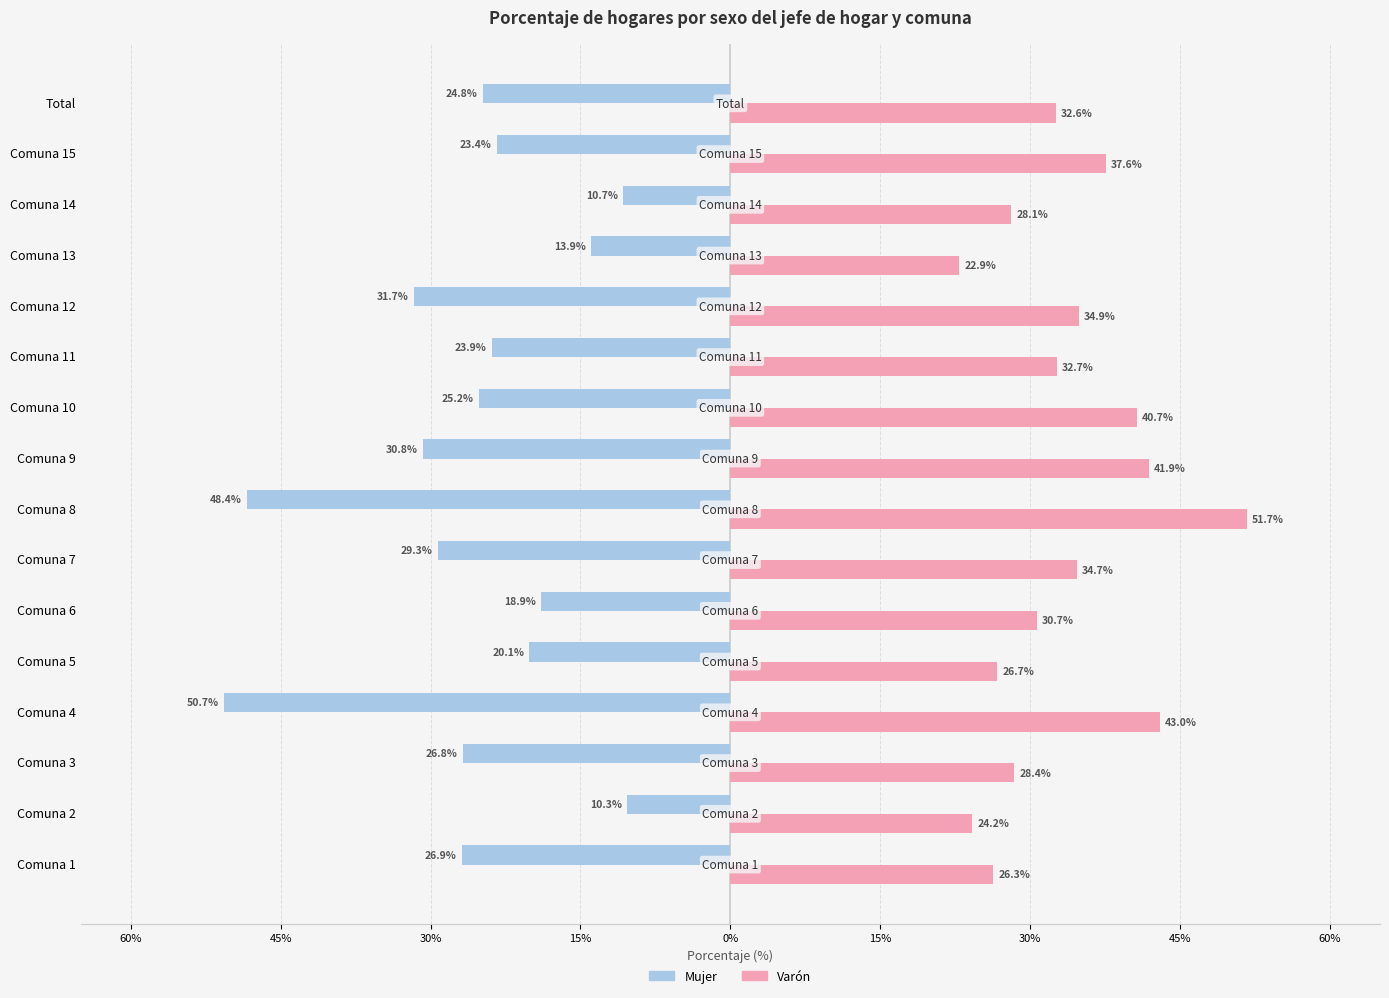

What are all the series names shown in the legend?

Mujer, Varón